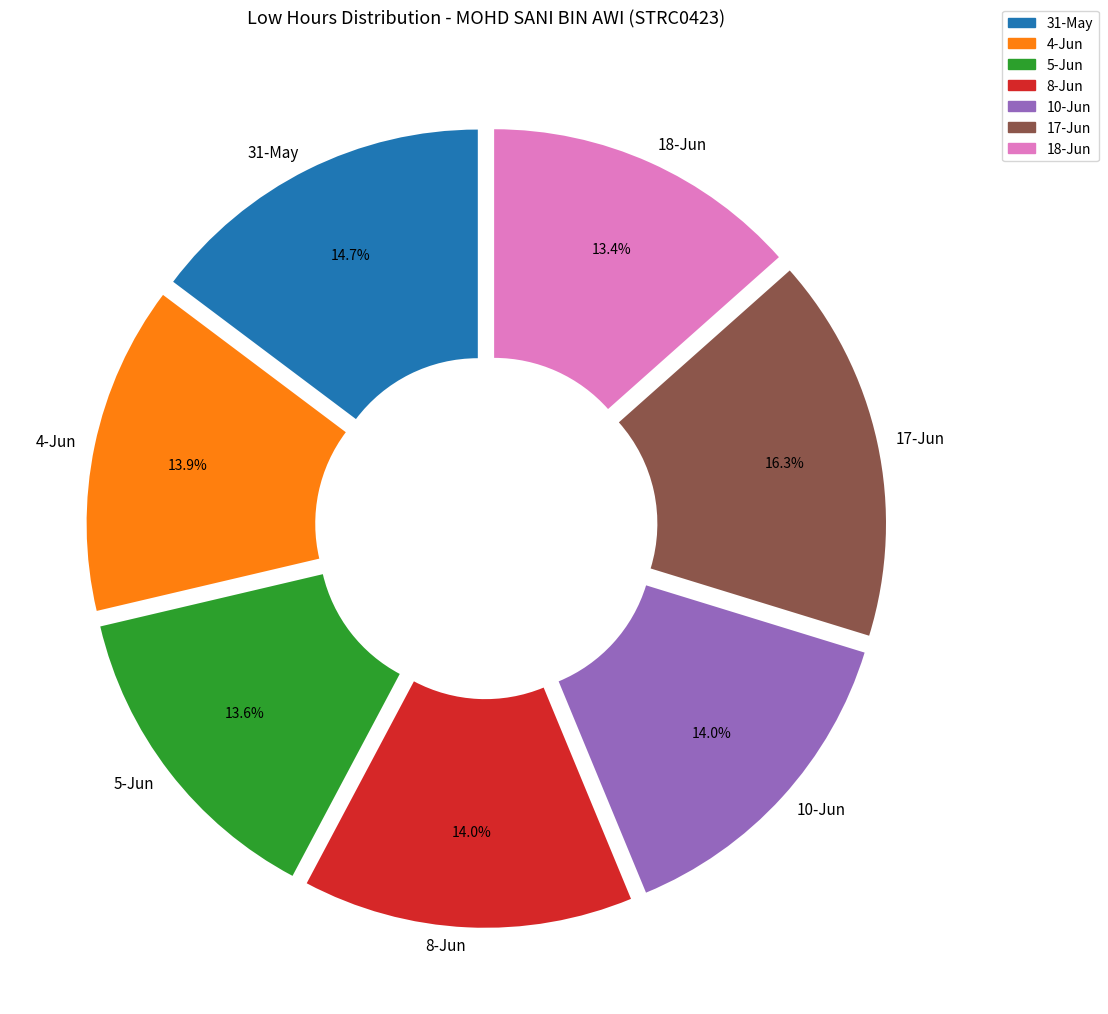

What percentage do 8-Jun and 4-Jun together represent?

27.9%